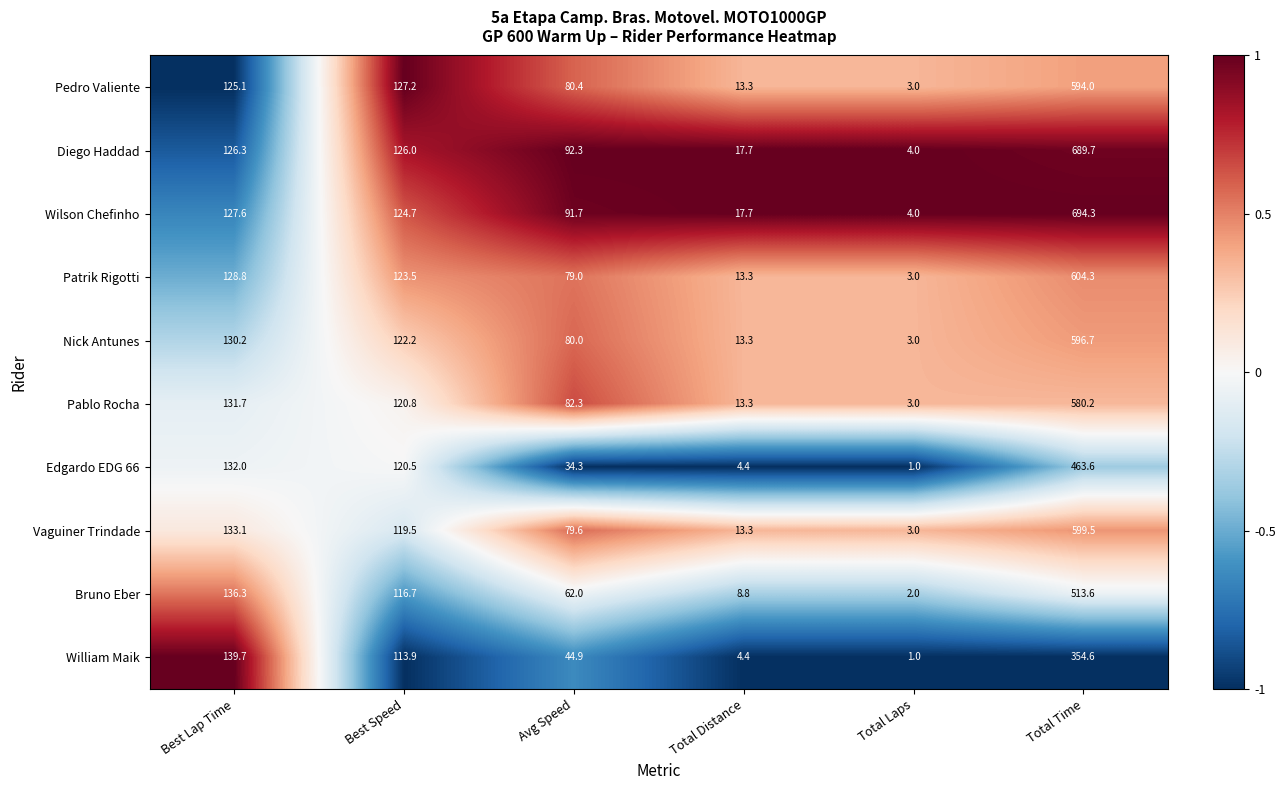

Which category has the lowest value across all series?

Total Laps